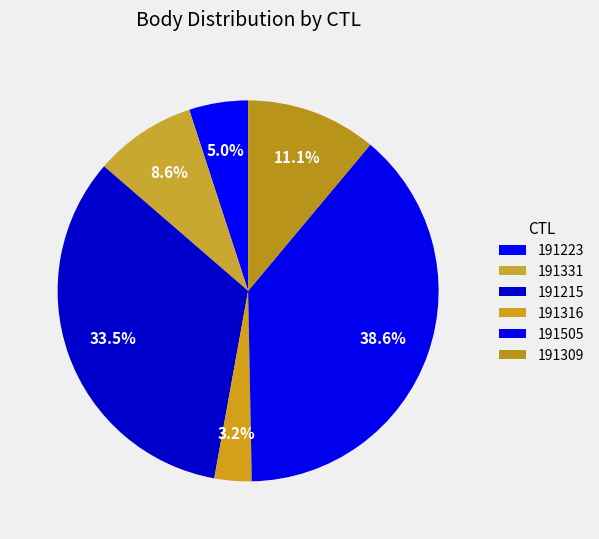

How many segments does this pie chart have?

6